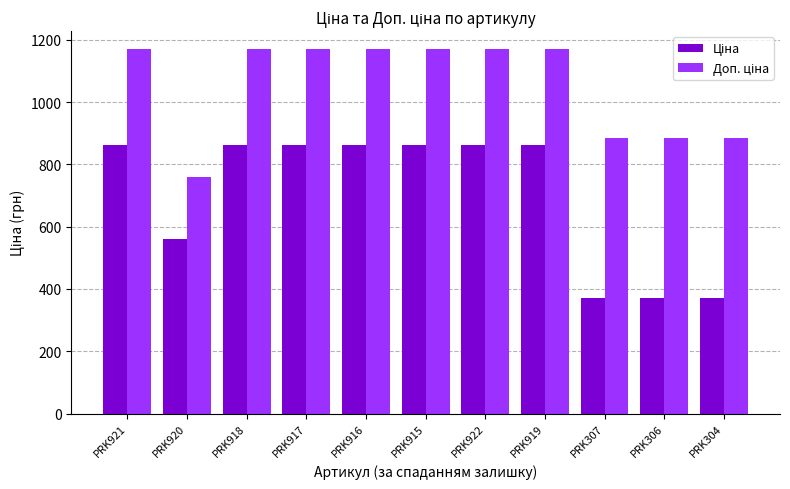

What is the smallest value displayed?

371.4